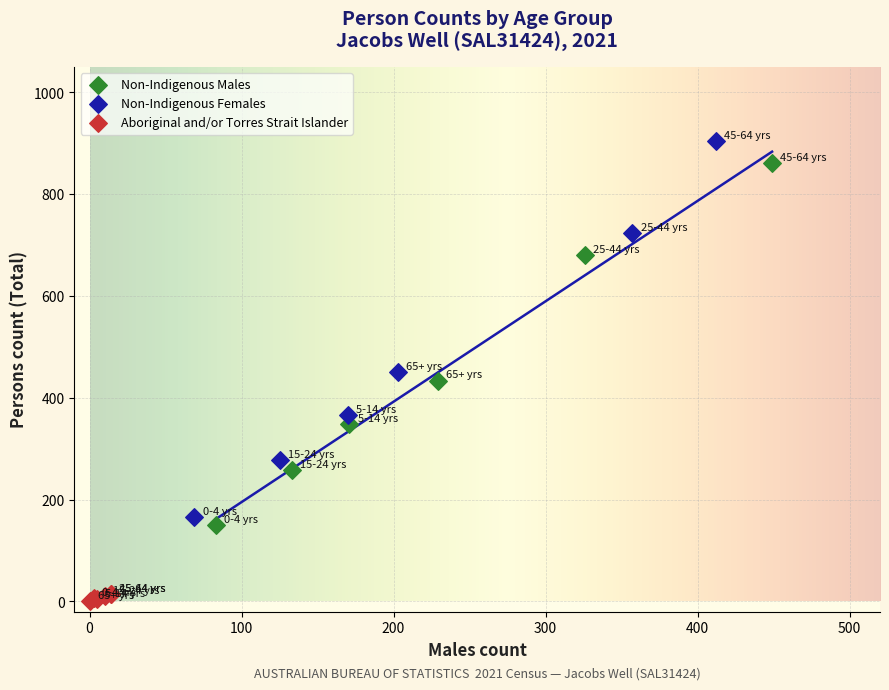

Which series contains the lowest Y value?

Aboriginal and/or Torres Strait Islander